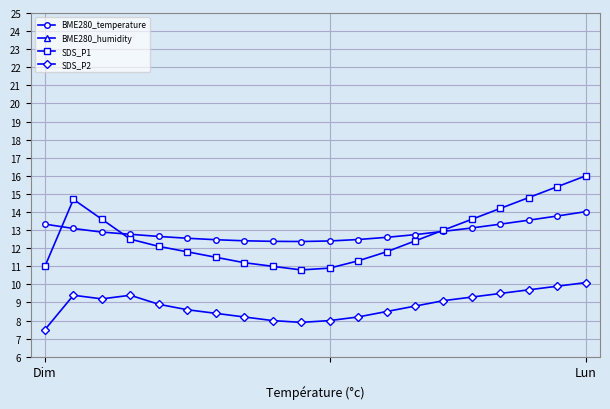

What is the spread (max minus min) of values at 13?

44.8